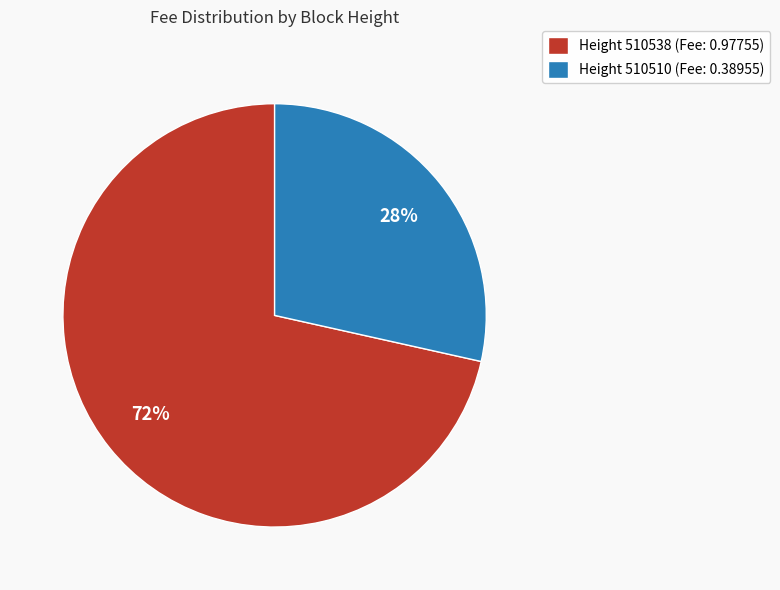

Which category accounts for the majority?

Height 510538 (Fee: 0.97755)